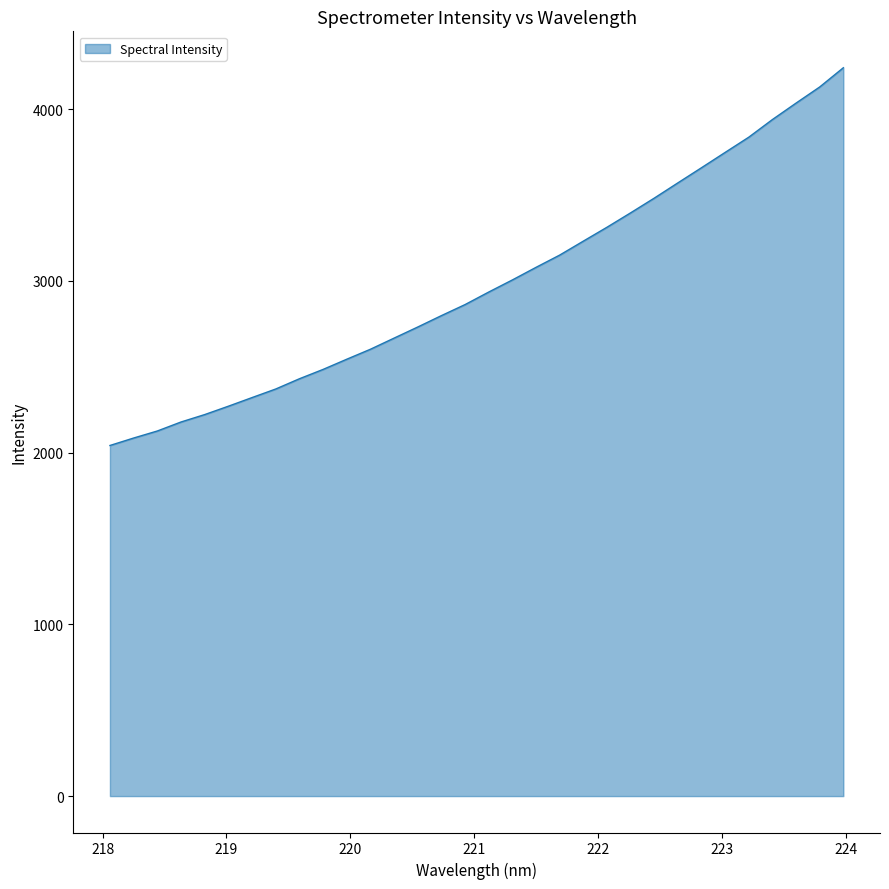

What is the difference between the maximum and minimum values?

2199.1